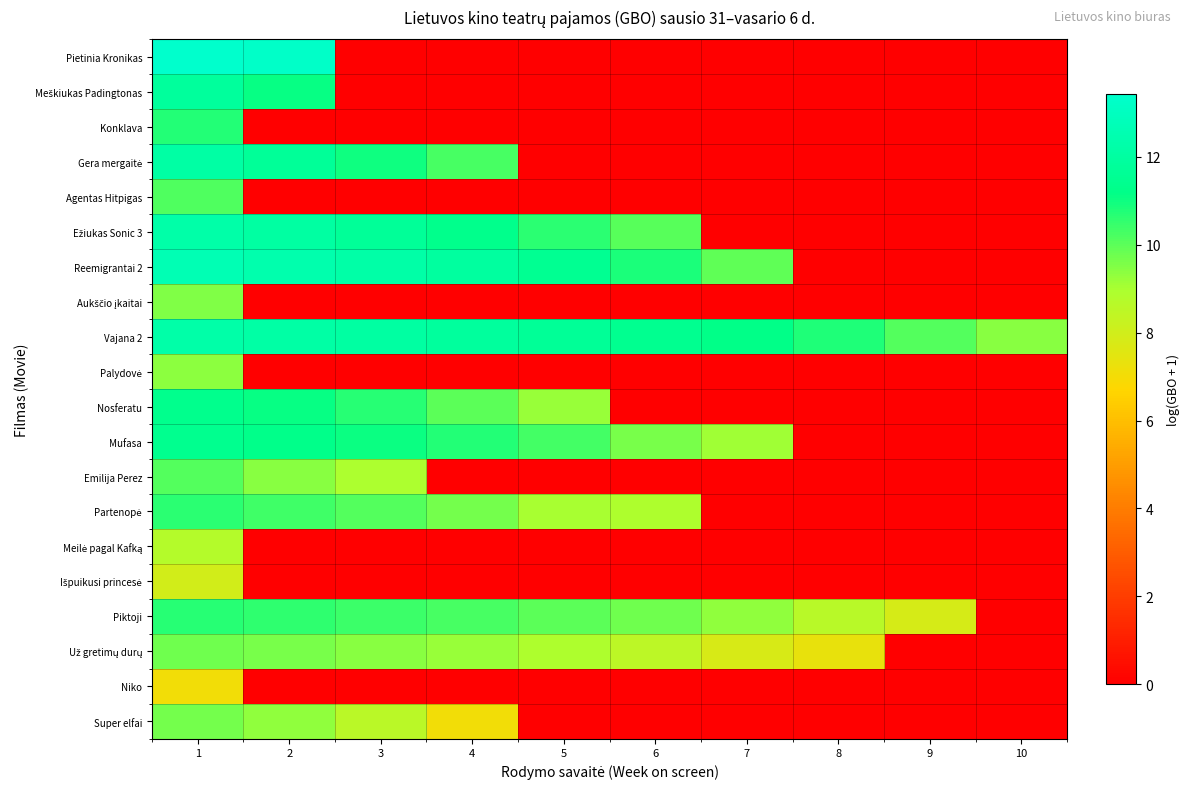

Between 5 and 10, which series saw the biggest shift?

Reemigrantai 2